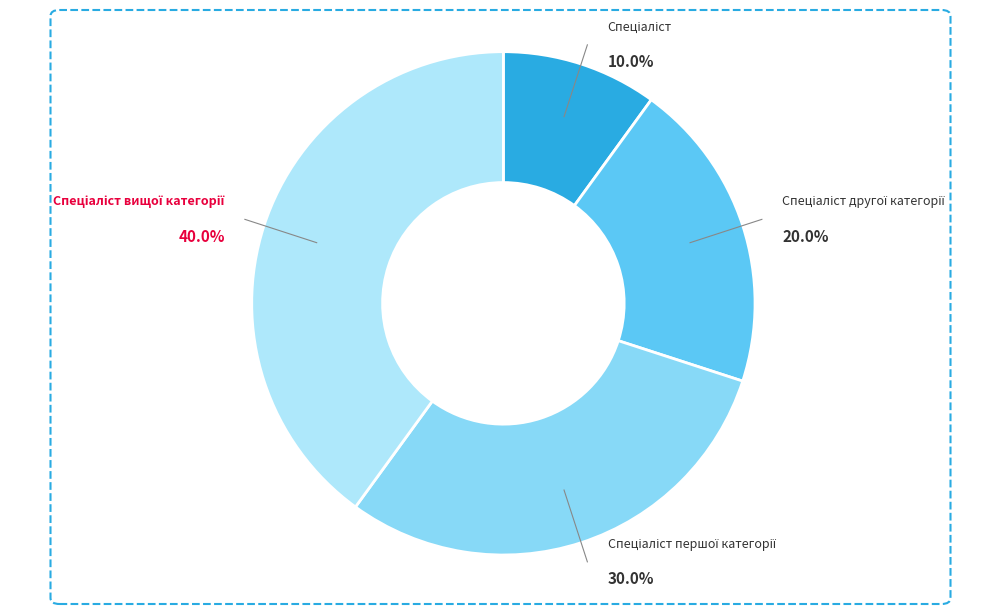

How many slices are in this pie chart?

4